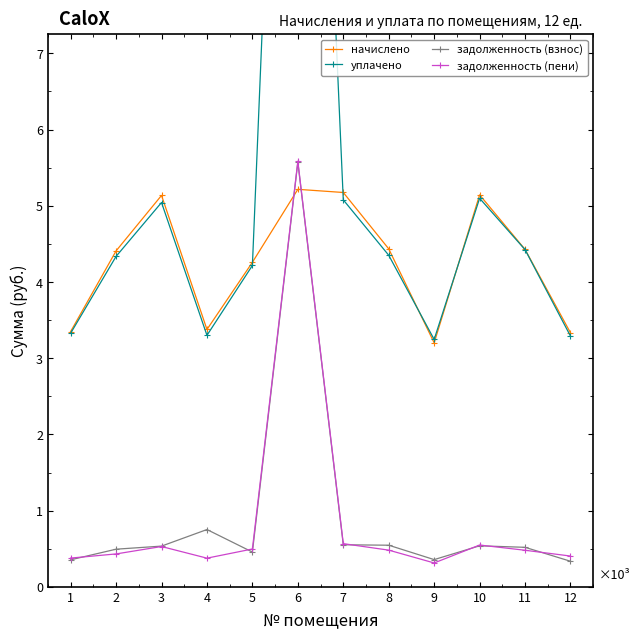

At which category is the sum across all series the highest?

6